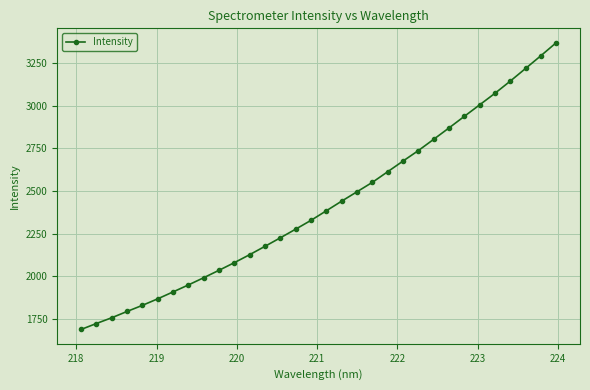

What is the smallest value displayed?

1688.1